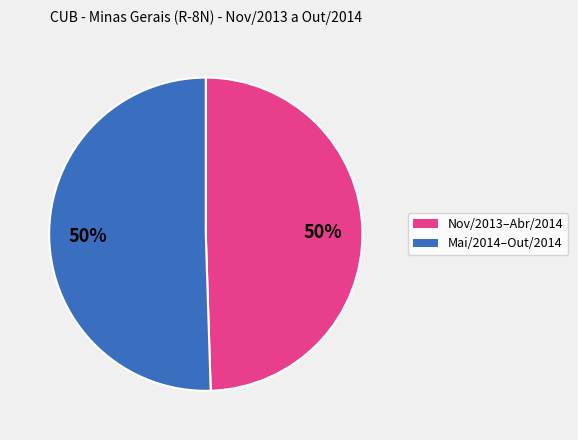

How many slices are in this pie chart?

2